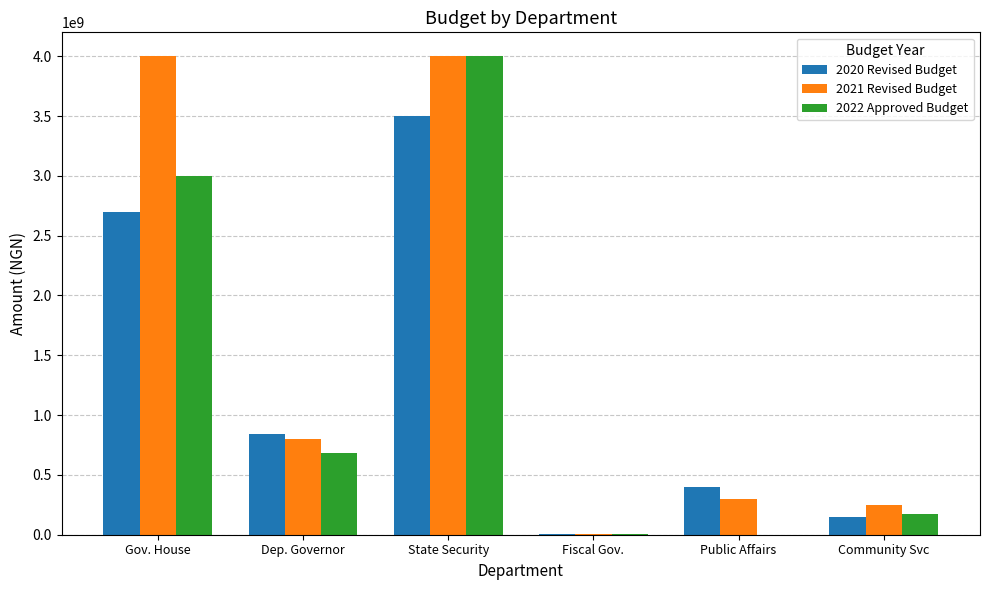

Are the bars grouped side by side (vs. stacked)?

Yes